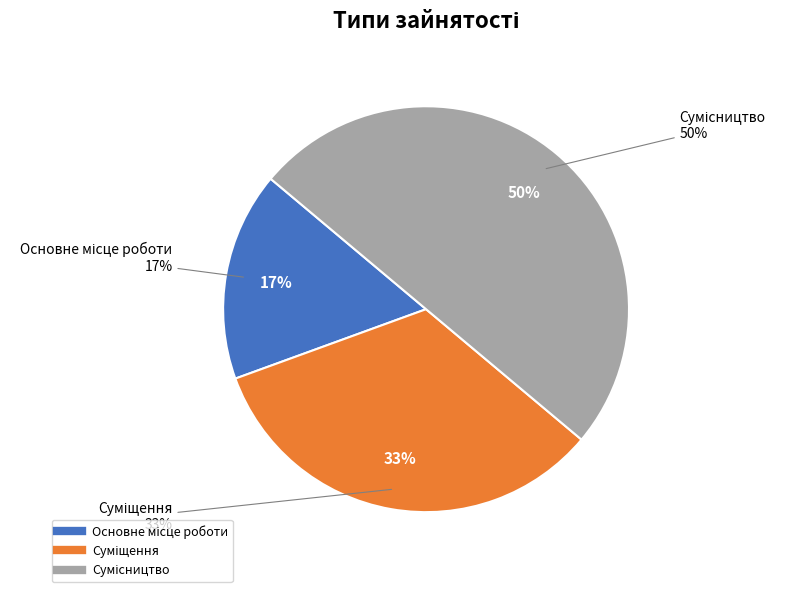

Is there a majority slice in this chart?

No